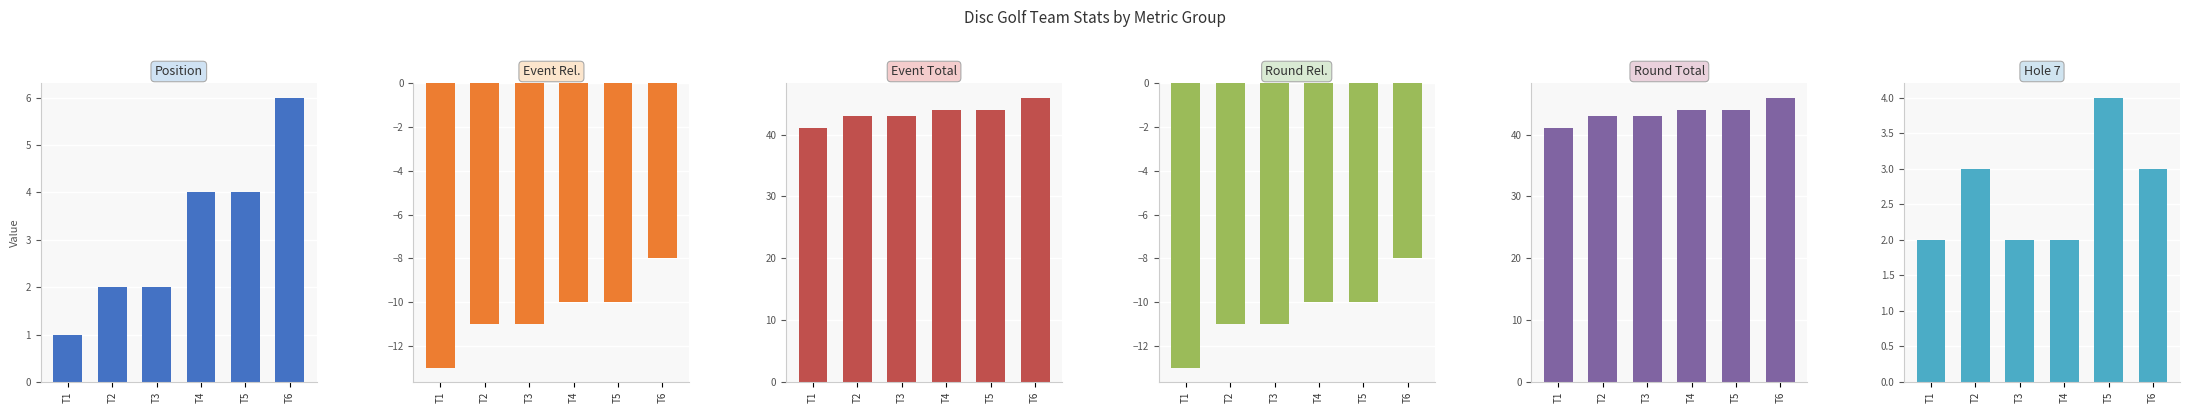

Rank the categories by Round Total value from highest to lowest.

T6, T4, T5, T2, T3, T1